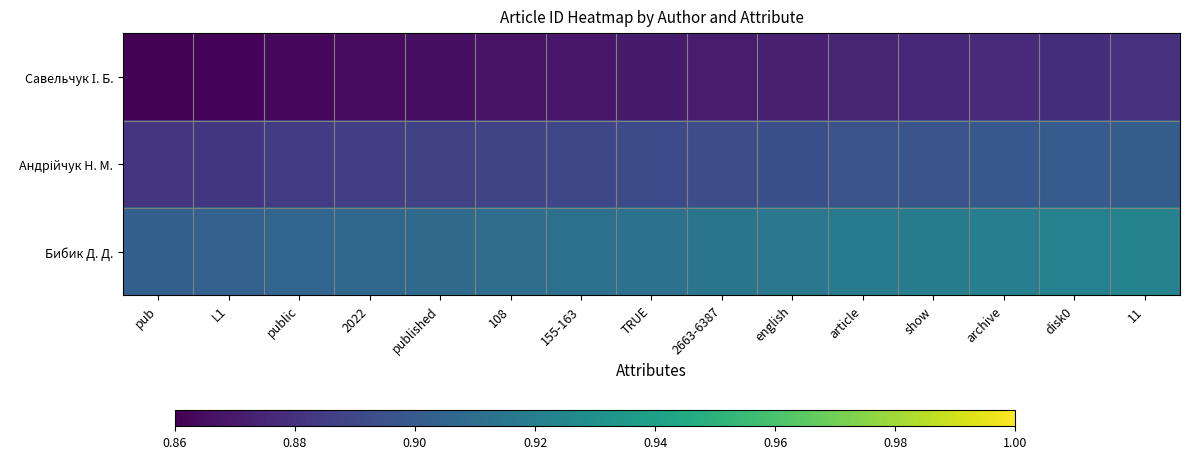

How many data points does each series have?

15